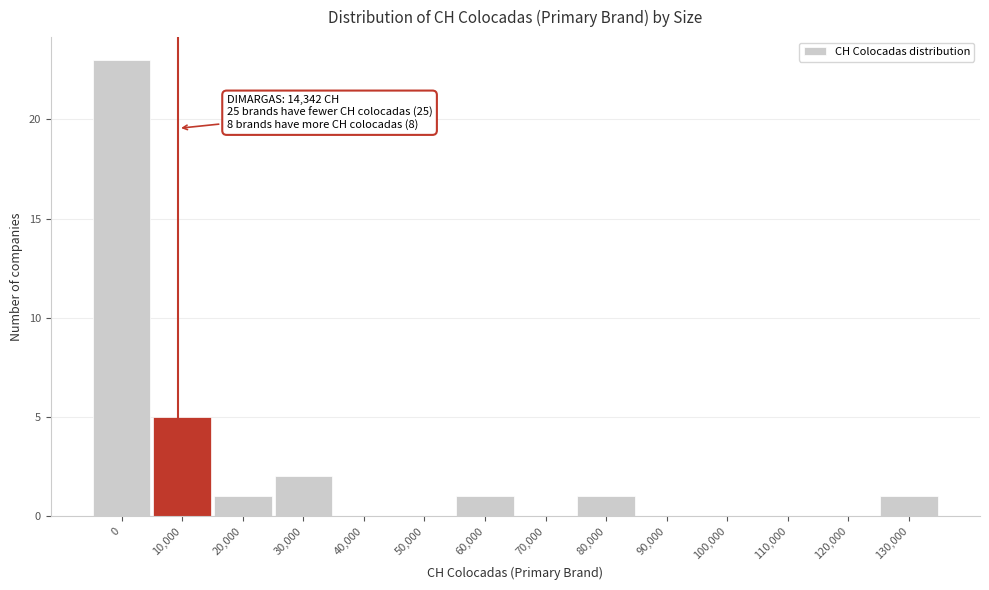

Reading right to left, list all the values displayed in this chart.

130,000=1	120,000=0	110,000=0	100,000=0	90,000=0	80,000=1	70,000=0	60,000=1	50,000=0	40,000=0	30,000=2	20,000=1	10,000=5	0=23